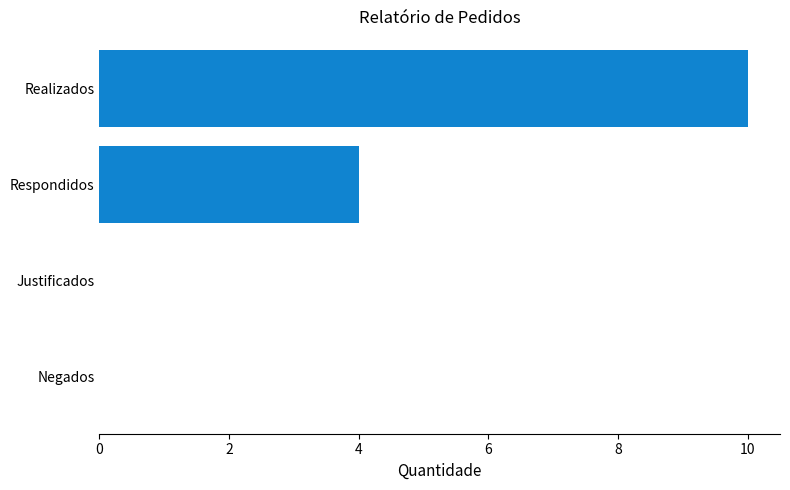

What is the change in value from Realizados to Justificados?

-10